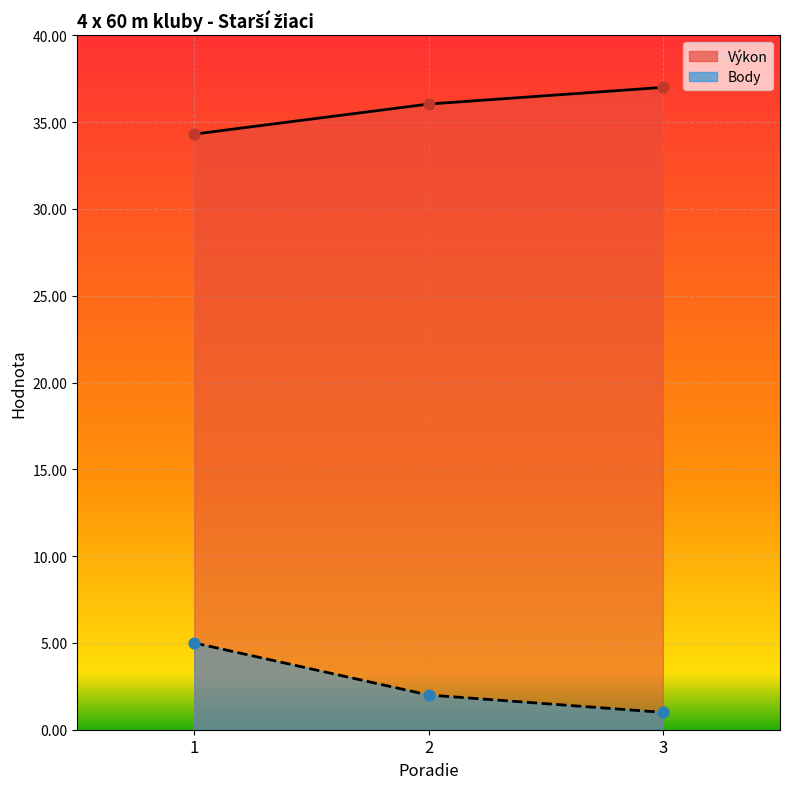

At how many categories does at least one series exceed 8?

3